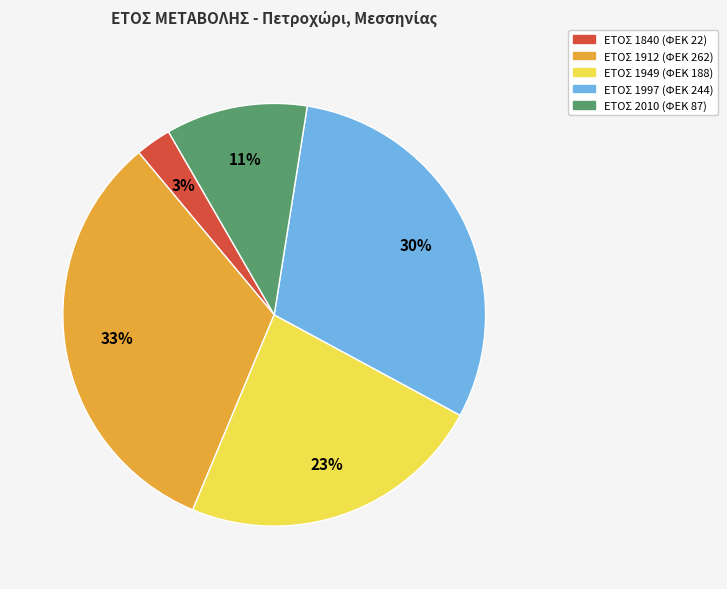

To the nearest percent, what is the difference between the largest and smallest slice percentages?

30%